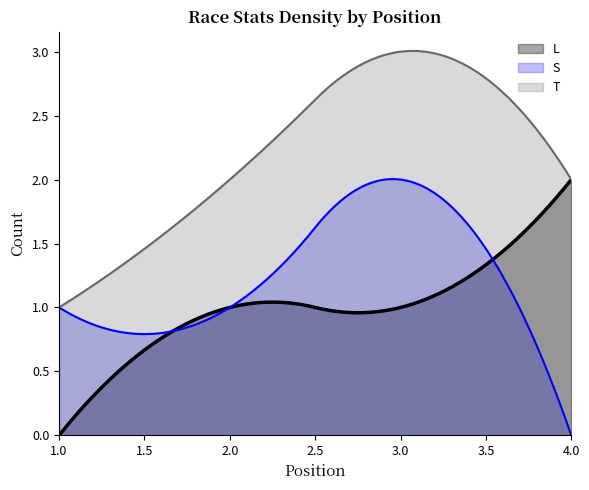

Which category has the lowest value in the L series?

1